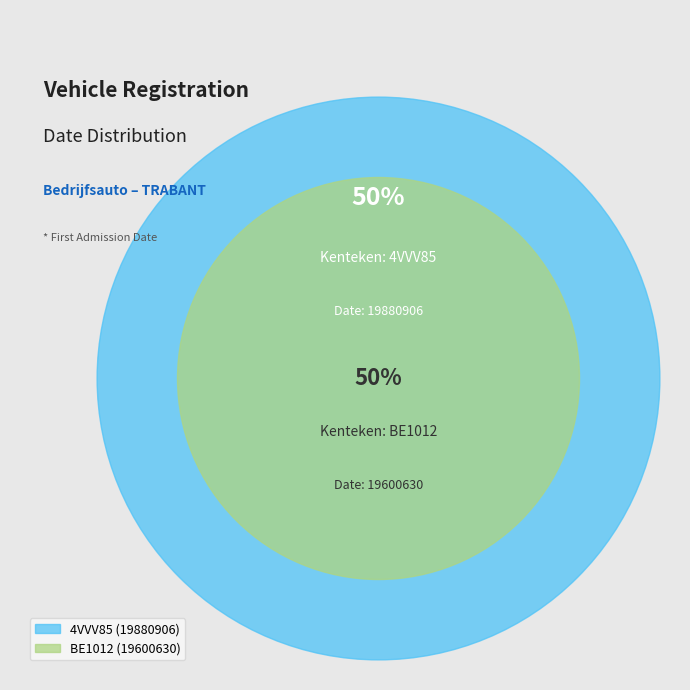

Which slice is the smallest?

BE1012